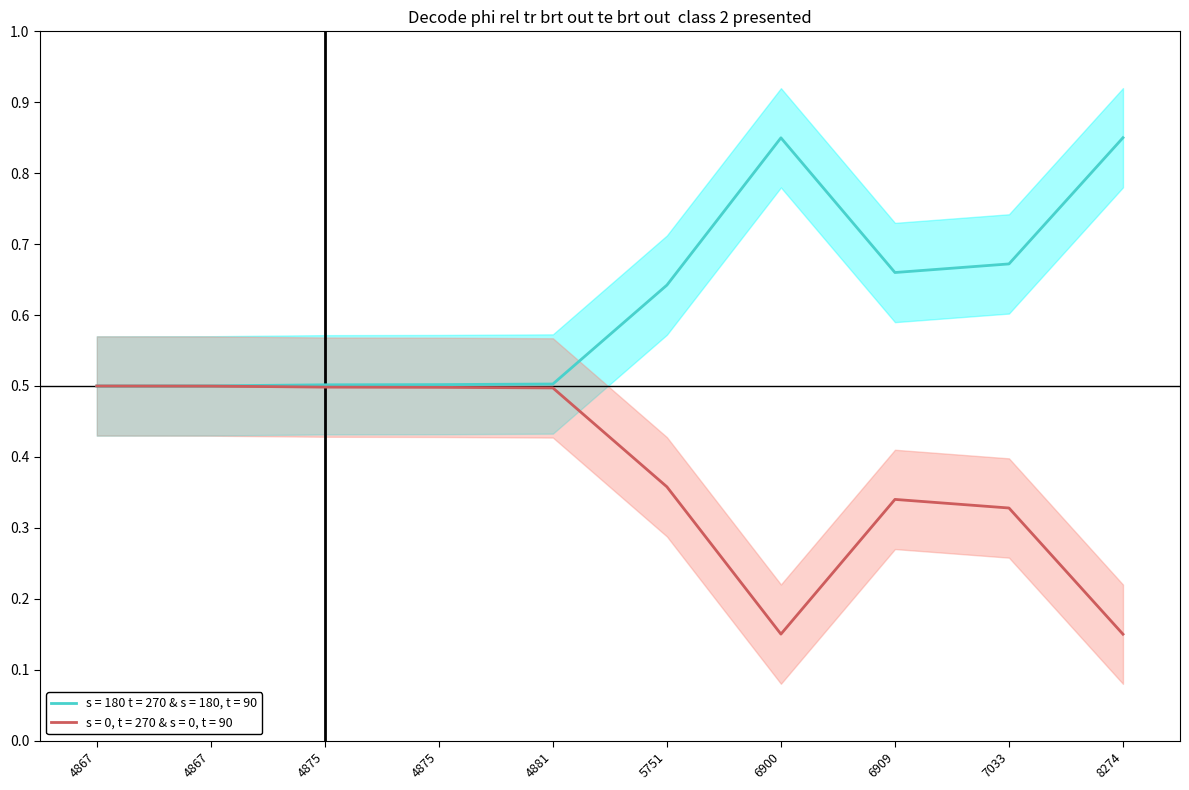

How many interior local peaks (higher than both neighbors) does the data have?

1